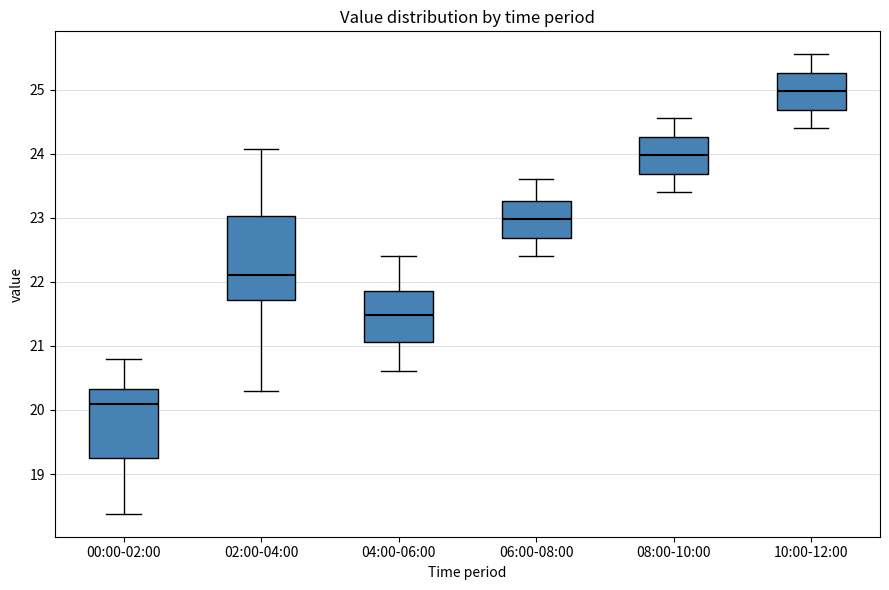

Where does the median line of the box for 04:00-06:00 sit on the y-axis? The values are not printed on the chart, so give them approximately, as read against the axis.

21.5